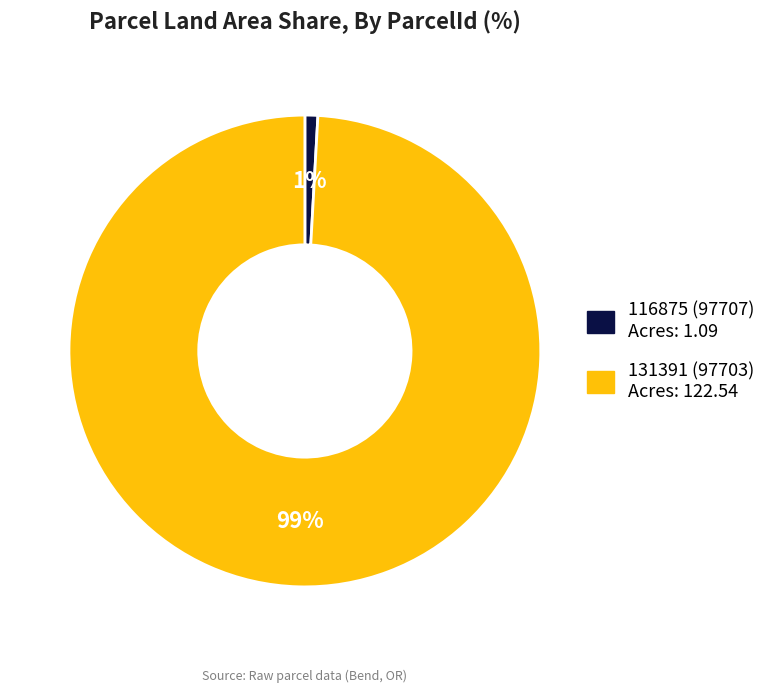

Does any single category account for the majority?

Yes